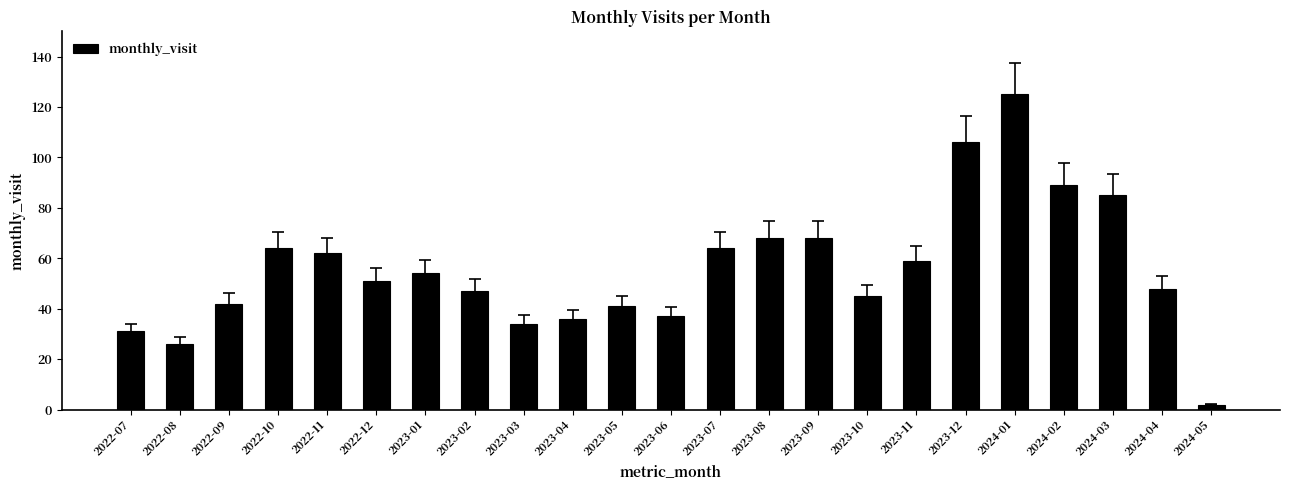

How many bars are there in total?

23